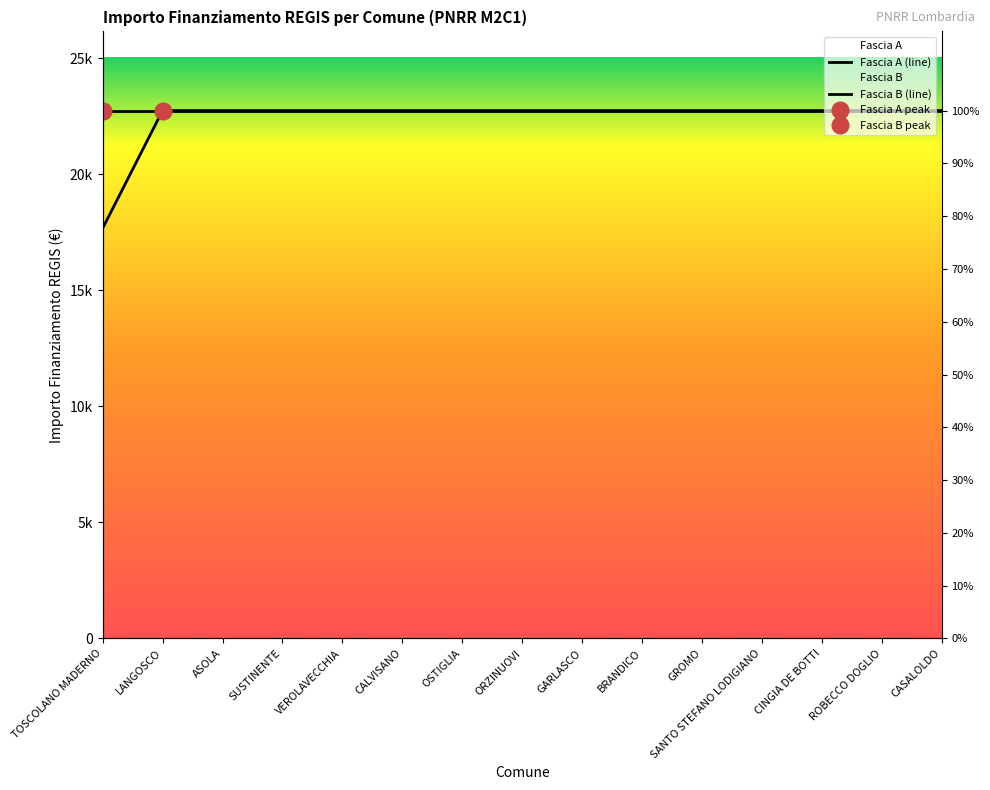

How many data points does each series have?

15